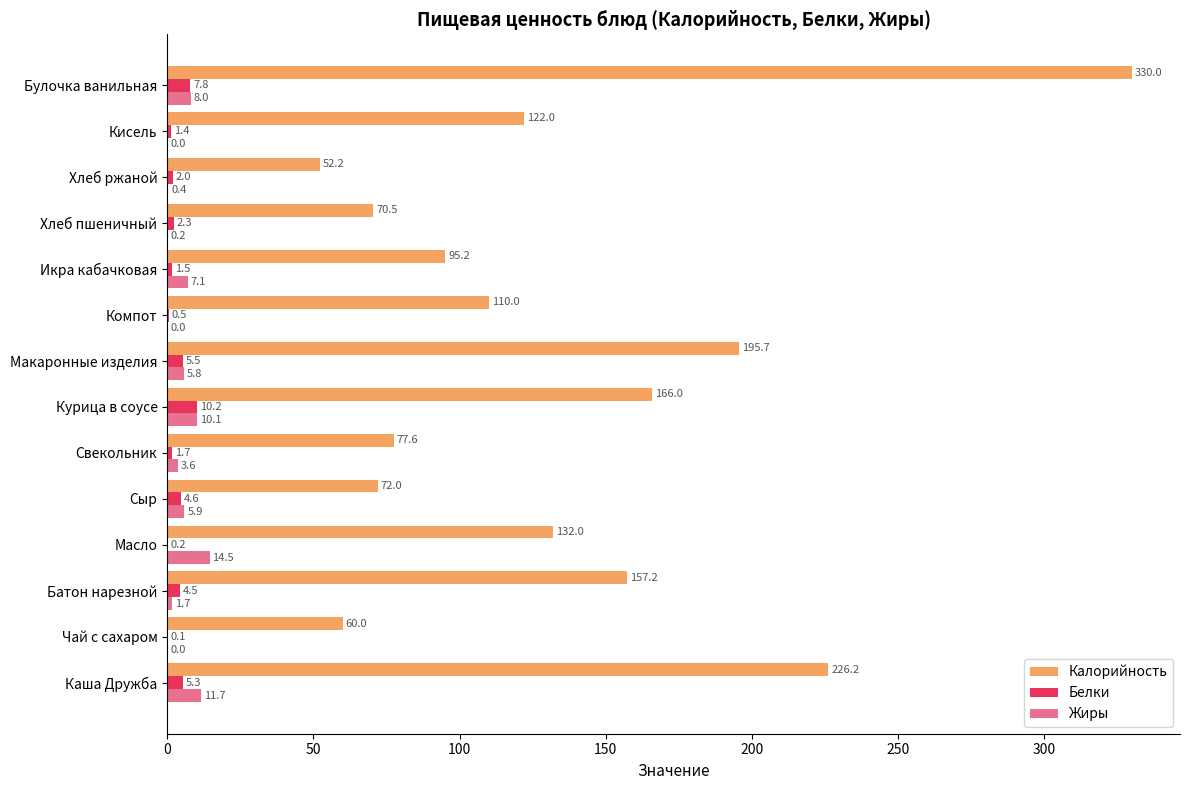

Which series has the largest total across all categories?

Калорийность